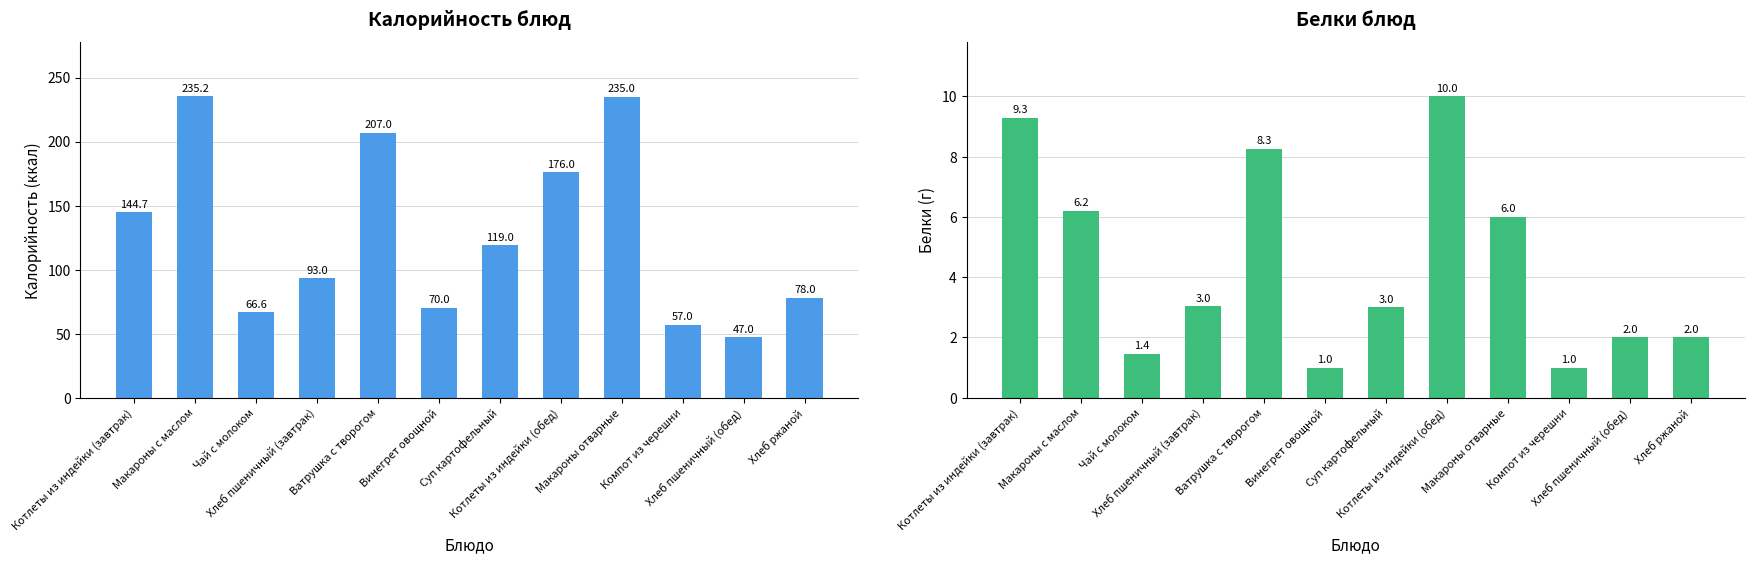

List the series in order of their peak value, lowest first.

Белки, Калорийность